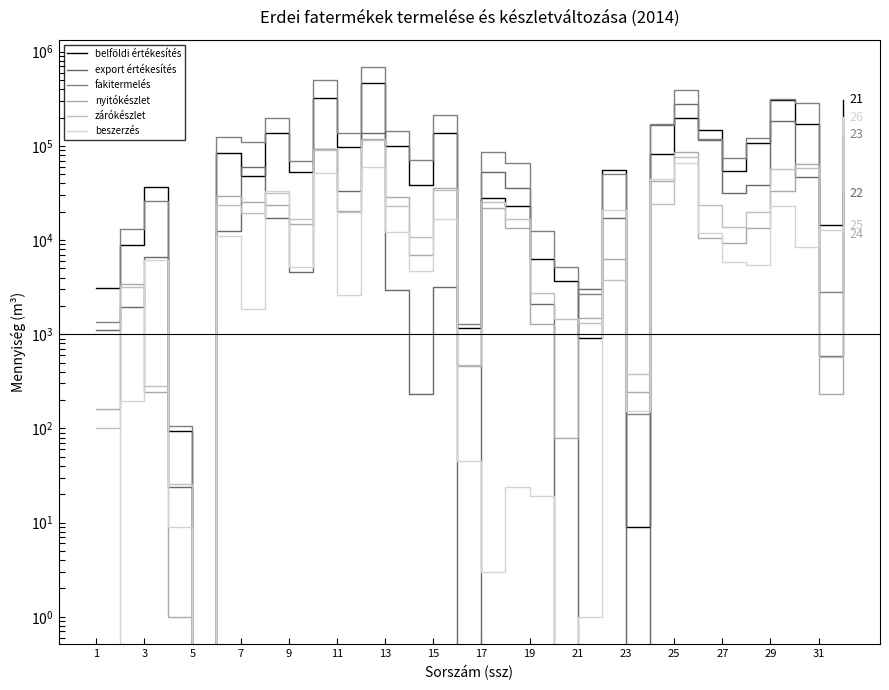

Where is the first local minimum for zárókészlet?

5